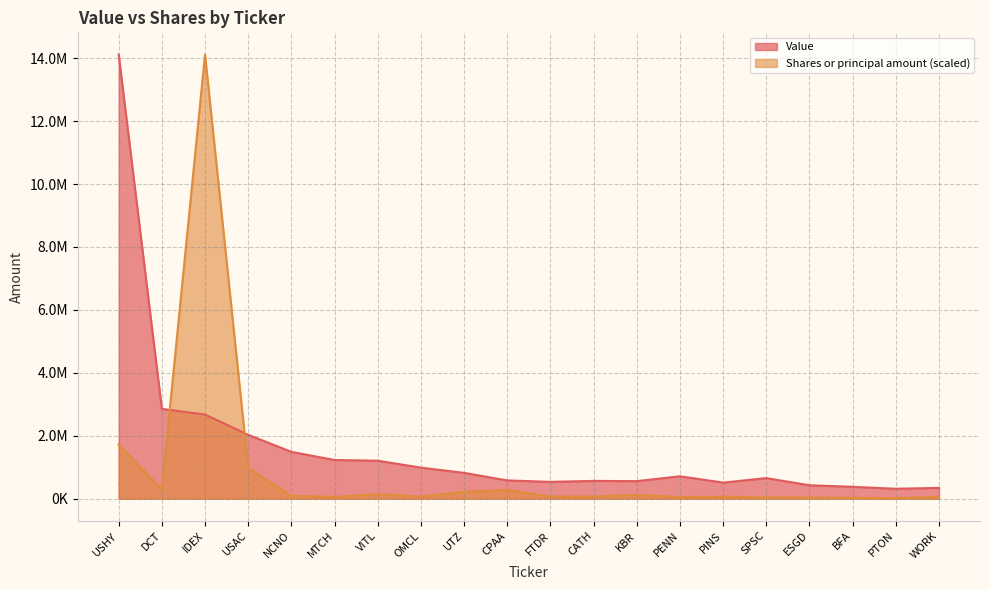

List the series in order of their overall mean, lowest first.

Shares or principal amount (scaled), Value